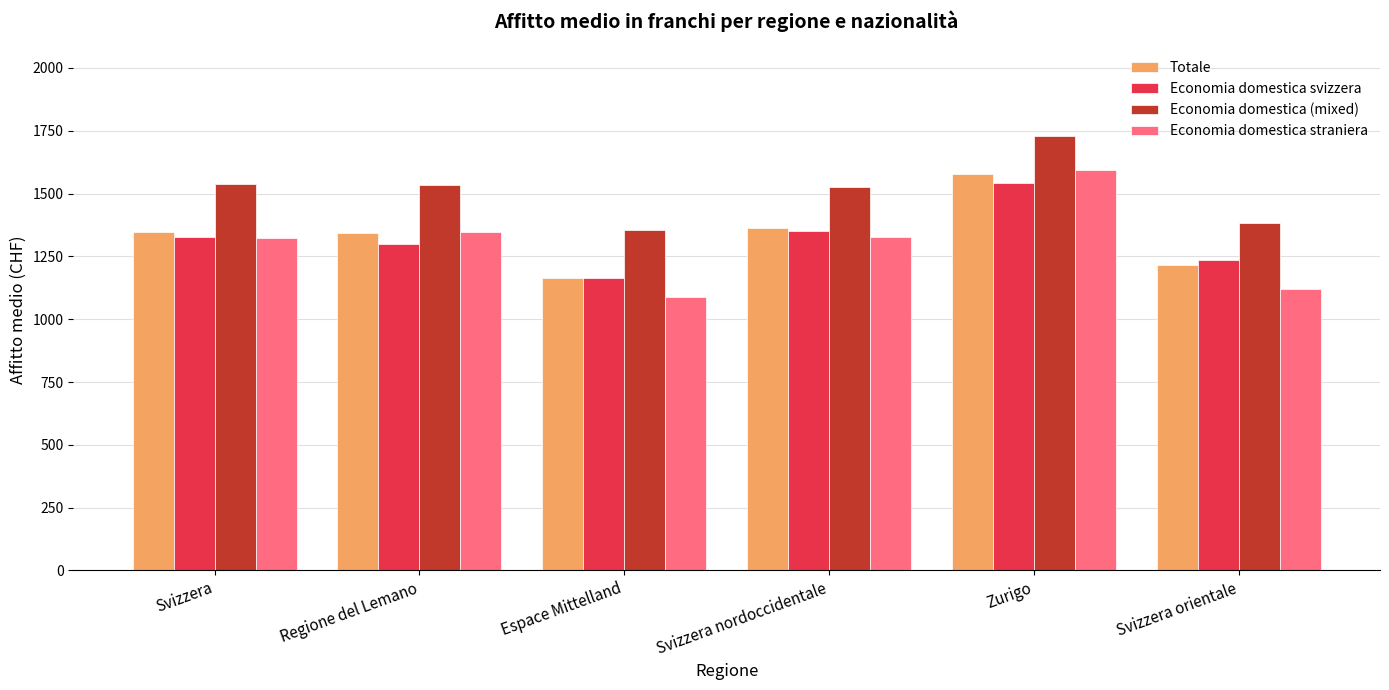

What is the value of the Economia domestica svizzera bar at the 4th from the left?

1350